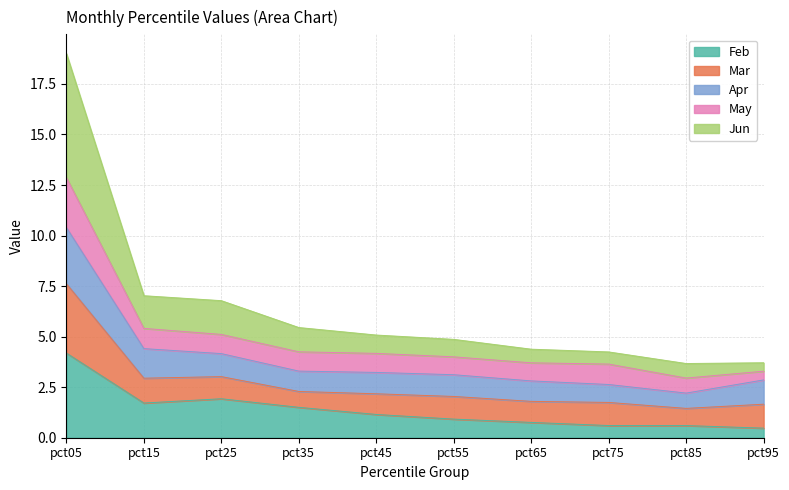

Is it true that Feb equals 1.6 at pct55?

False